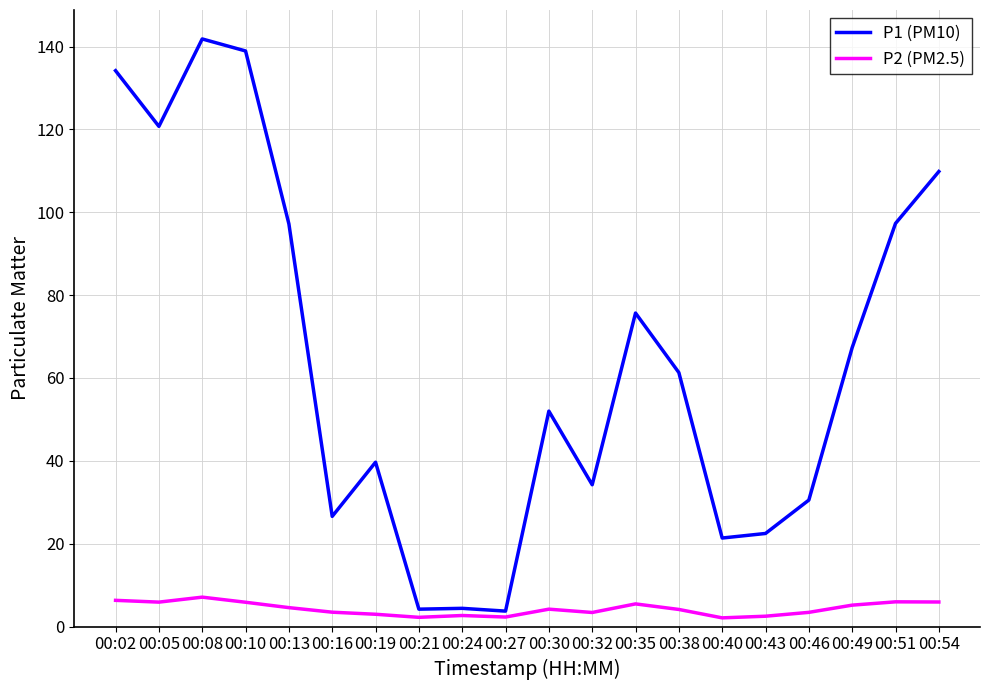

What is the difference between the highest and lowest values at 00:05?

114.8